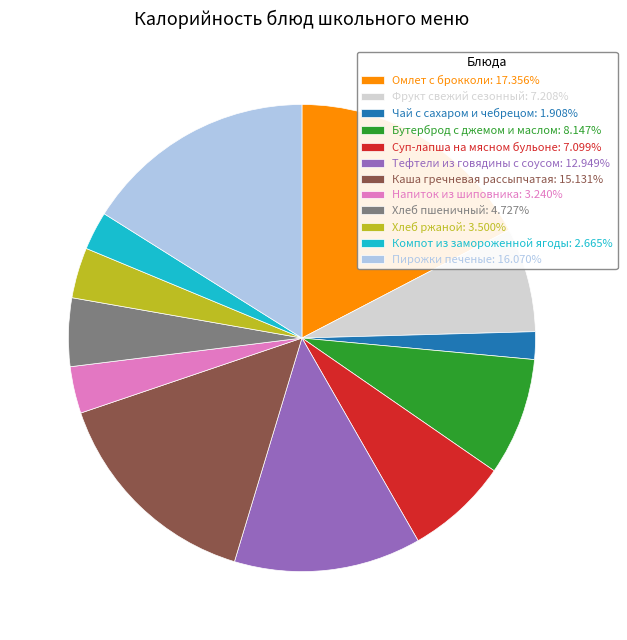

Which slice is the largest?

Омлет с брокколи